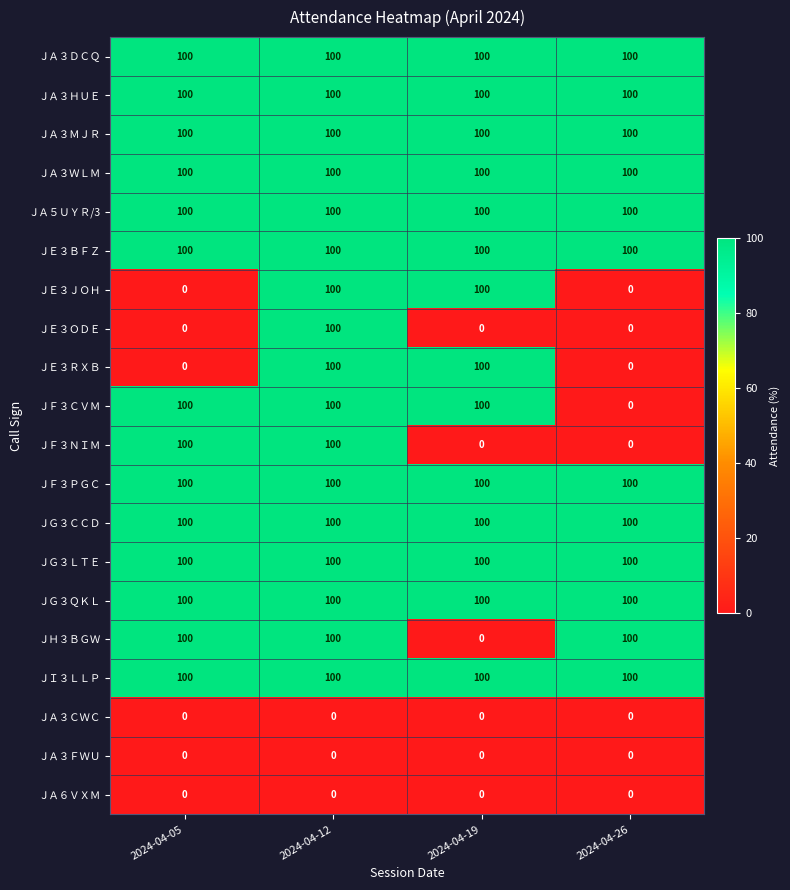

What is the greatest value displayed?

100